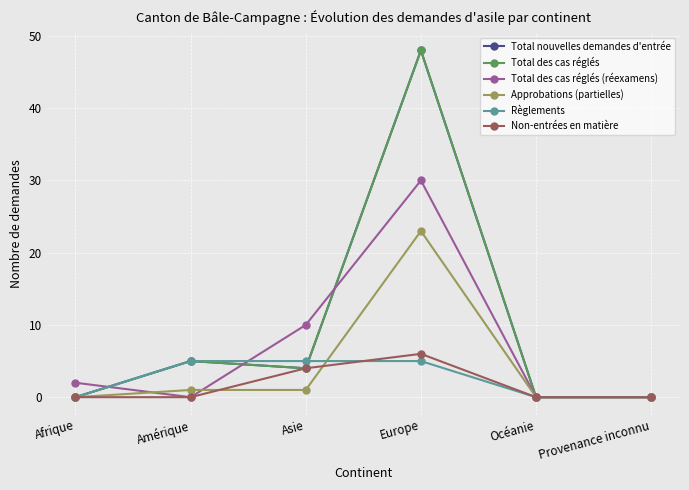

Reading left to right, extract all data points from this chart.

Total nouvelles demandes d'entrée: 0	5	4	48	0	0
Total des cas réglés: 0	5	4	48	0	0
Total des cas réglés (réexamens): 2	0	10	30	0	0
Approbations (partielles): 0	1	1	23	0	0
Règlements: 0	5	5	5	0	0
Non-entrées en matière: 0	0	4	6	0	0